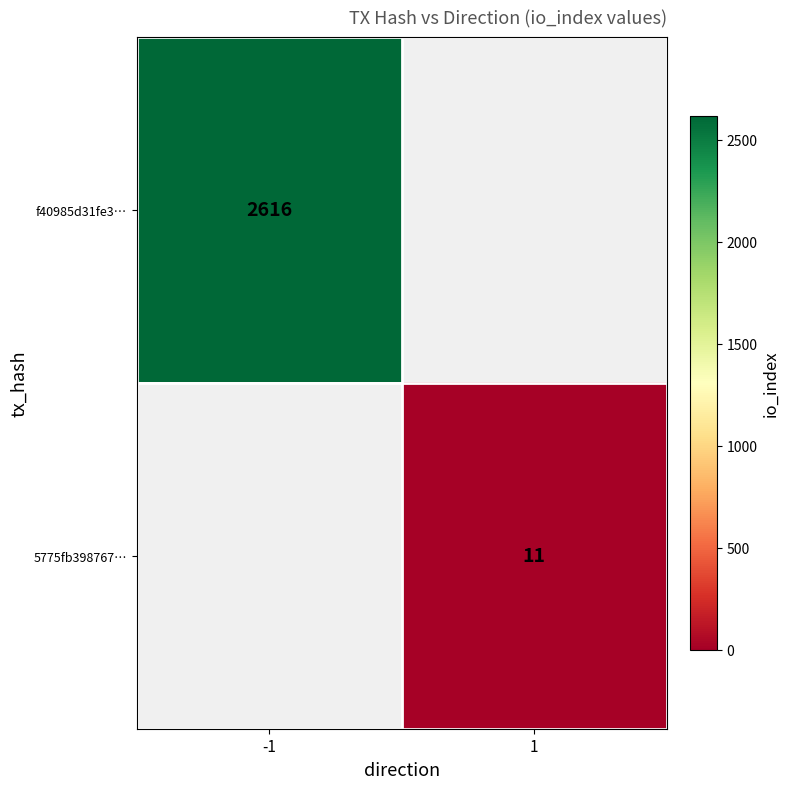

What is the greatest value displayed?

2616.0